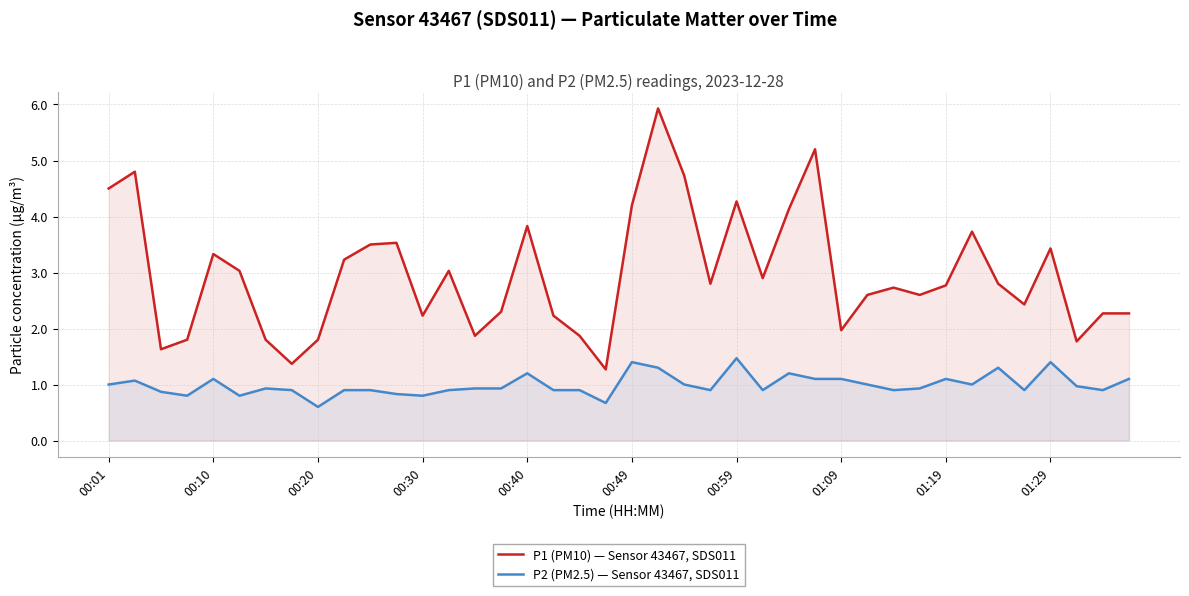

Rank the series by their average value, from lowest to highest.

P2 (PM2.5) — Sensor 43467, SDS011, P1 (PM10) — Sensor 43467, SDS011